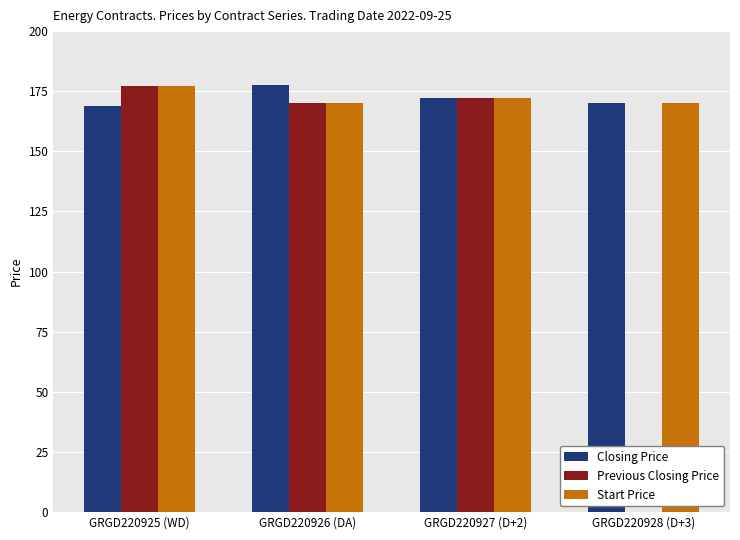

Does the chart contain stacked bars?

No